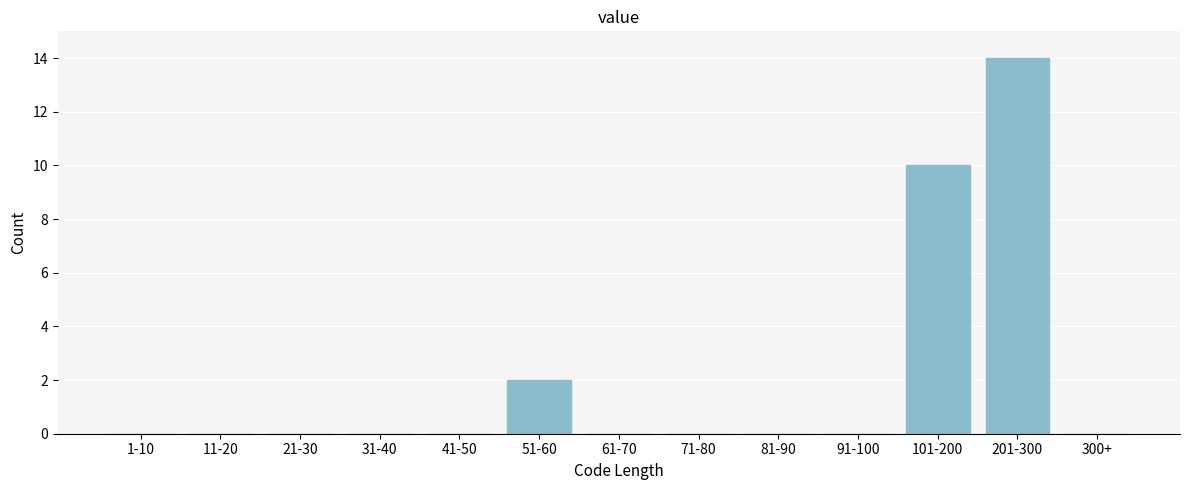

Reading left to right, list all the values displayed in this chart.

1-10=0	11-20=0	21-30=0	31-40=0	41-50=0	51-60=2	61-70=0	71-80=0	81-90=0	91-100=0	101-200=10	201-300=14	300+=0